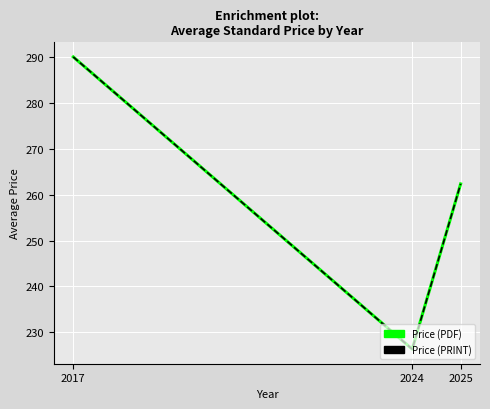

What is the sum of all Price (PRINT) values?

778.7